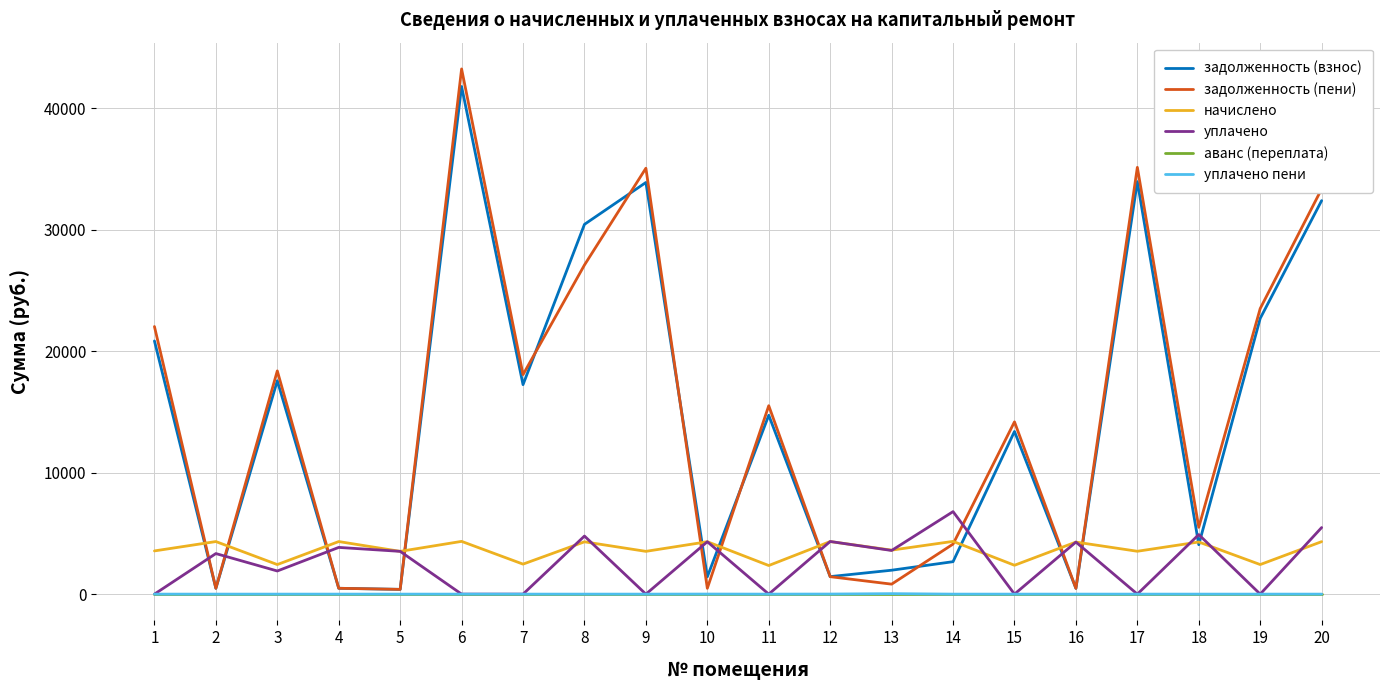

Does the chart display data point markers on the line(s)?

No